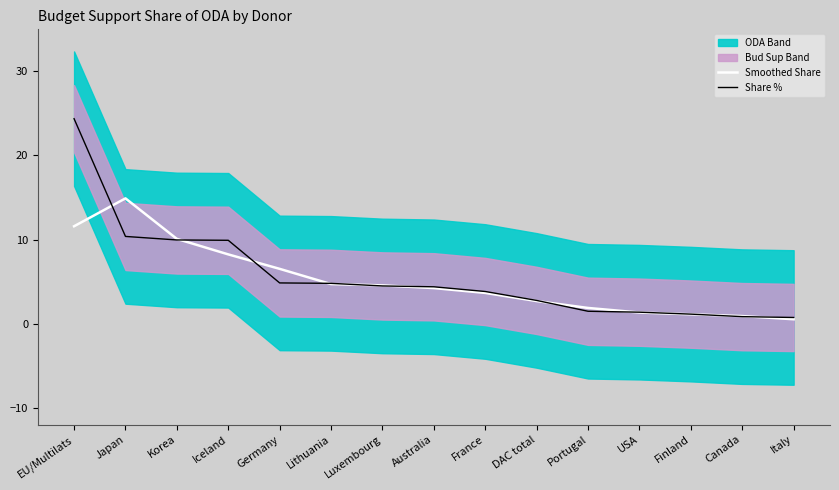

The Share % series shows 3.8 at DAC total. True or false?

False